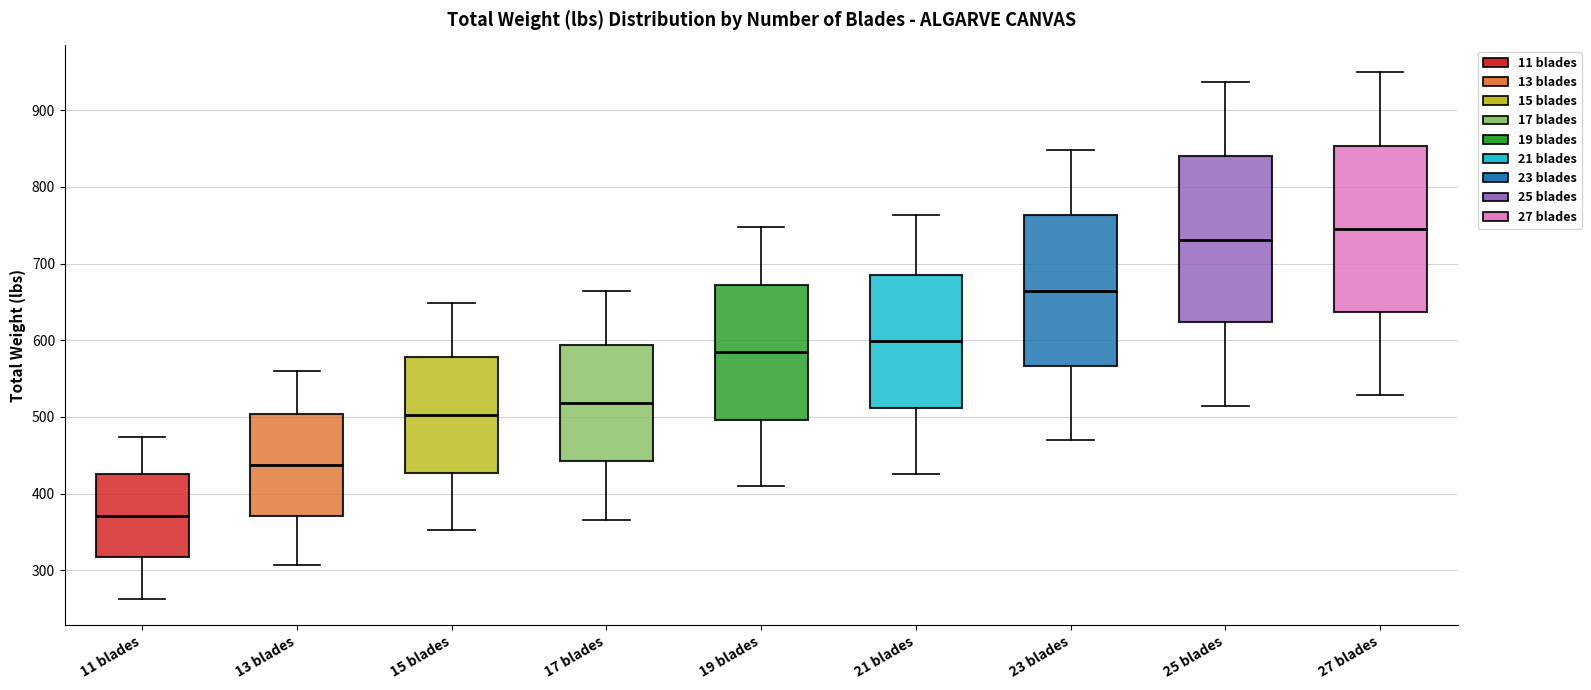

Which box's median line is the lowest?

11 blades